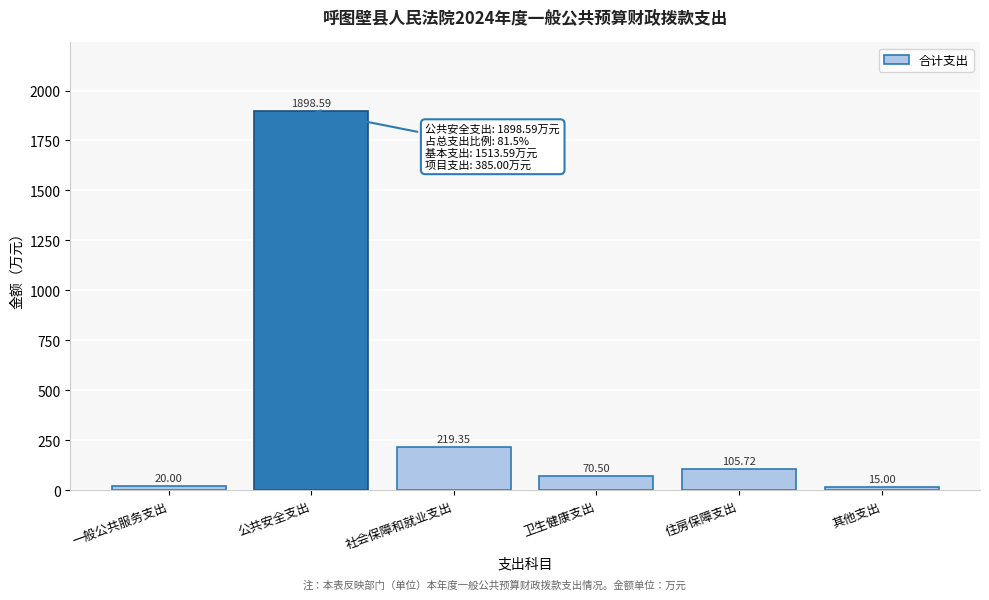

What is the label of the 4th bar from the right?

社会保障和就业支出